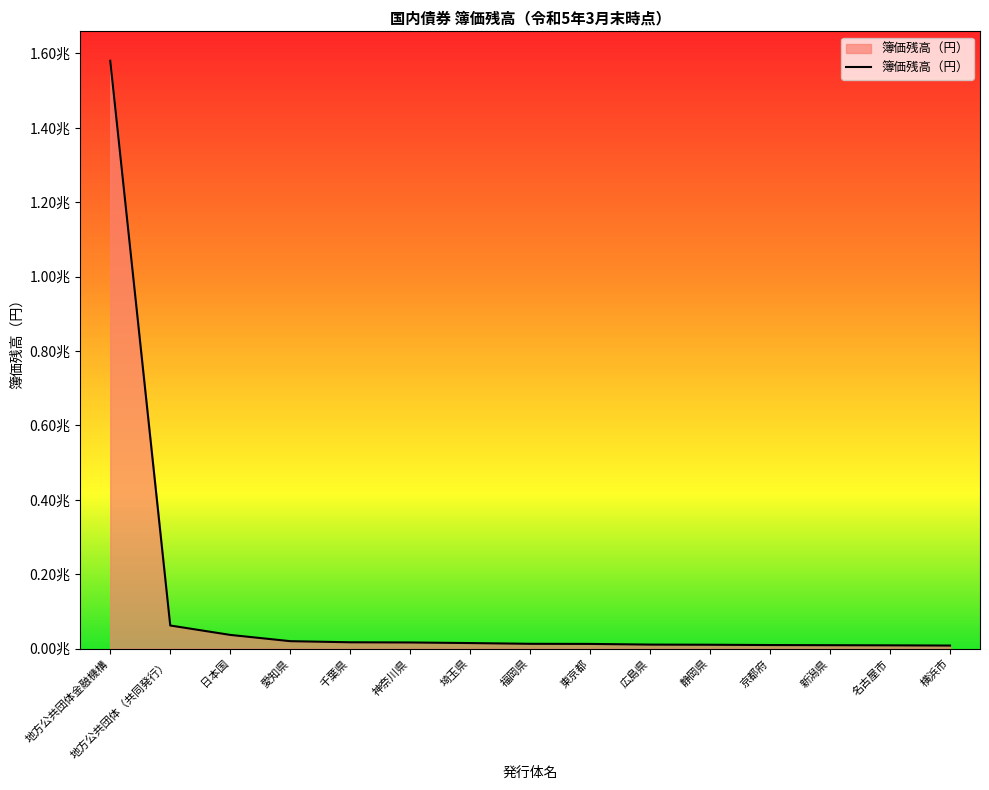

Reading left to right, extract all data points from this chart.

1580272214815	62314754372	37045556558	20216744064	17213324519	16709666843	15114397798	13112527879	12802627668	10999638936	10605567057	9803147150	9403581607	9006718925	8405025680